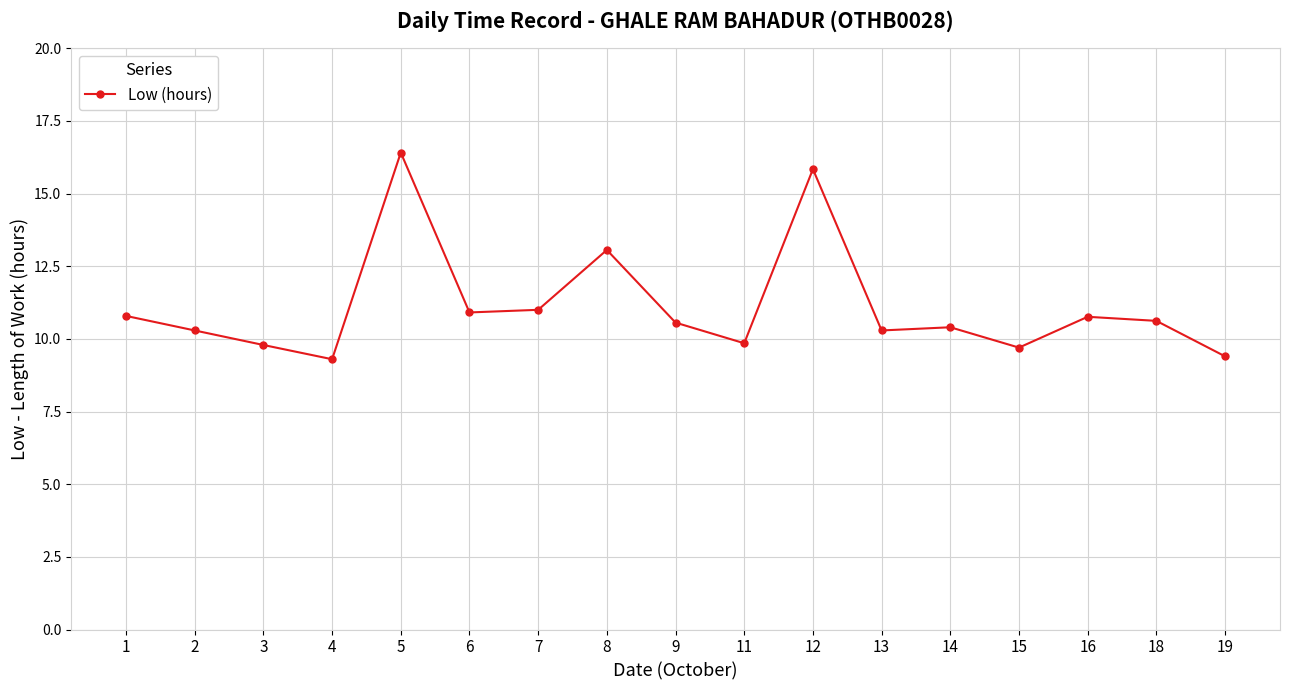

What is the difference between the maximum and second lowest values?

7.0